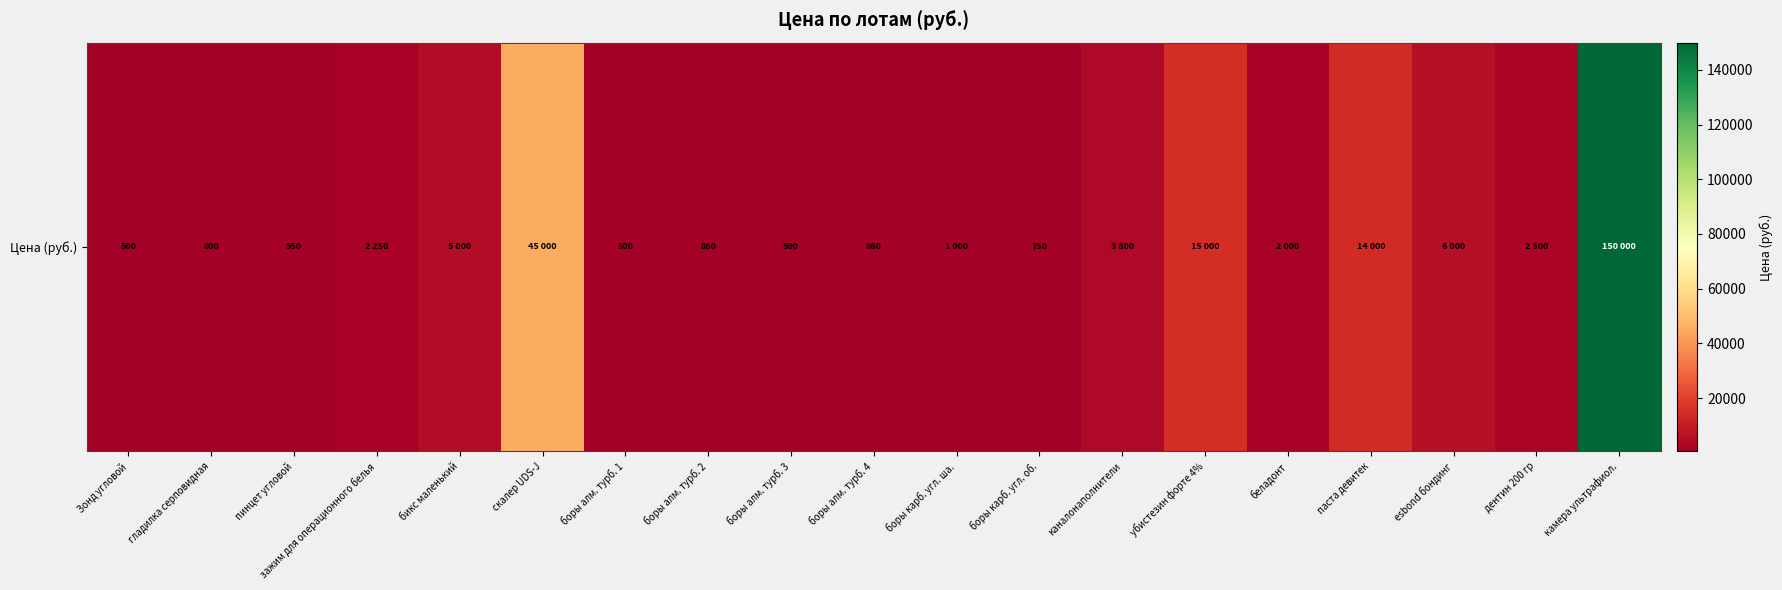

What is the sum of all values?

252270